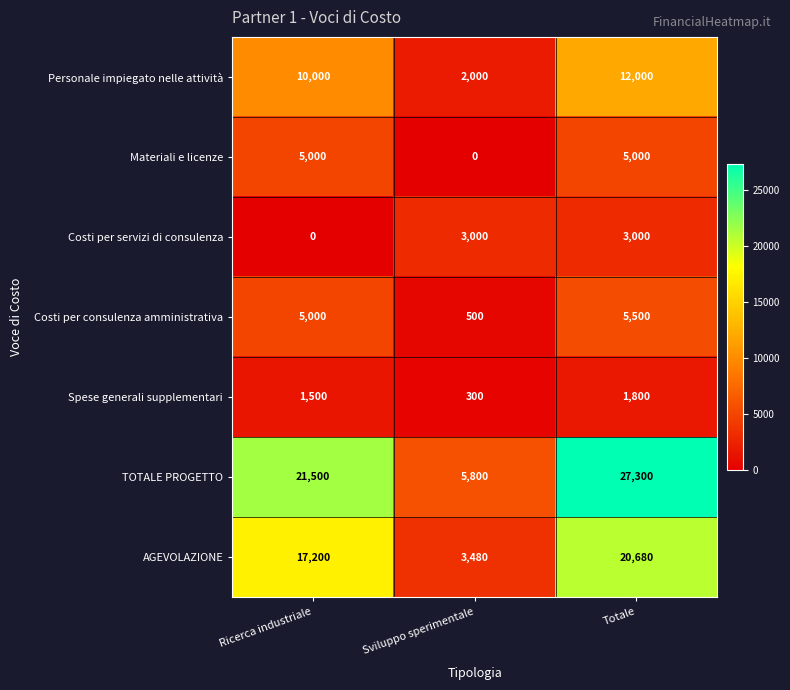

What is the sum of all Materiali e licenze values?

10000